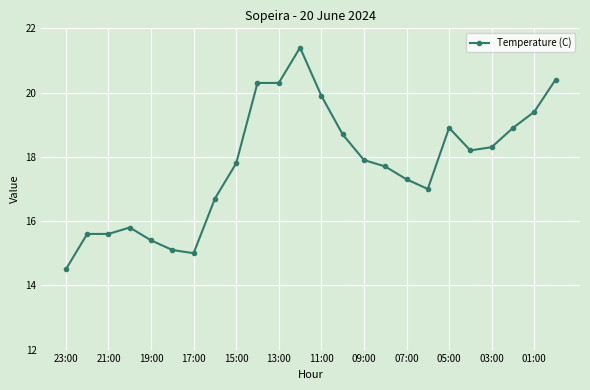

Reading right to left, what are all the values shown in this chart?

20.4	19.4	18.9	18.3	18.2	18.9	17.0	17.3	17.7	17.9	18.7	19.9	21.4	20.3	20.3	17.8	16.7	15.0	15.1	15.4	15.8	15.6	15.6	14.5